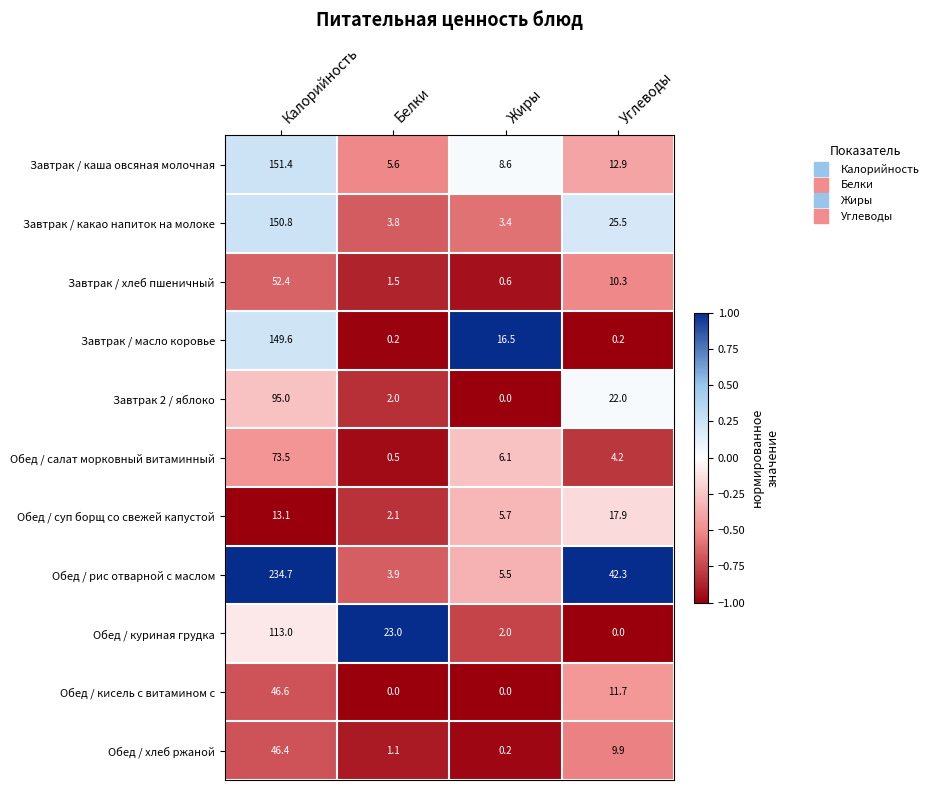

Which series has the largest range (max minus min)?

Обед / рис отварной с маслом